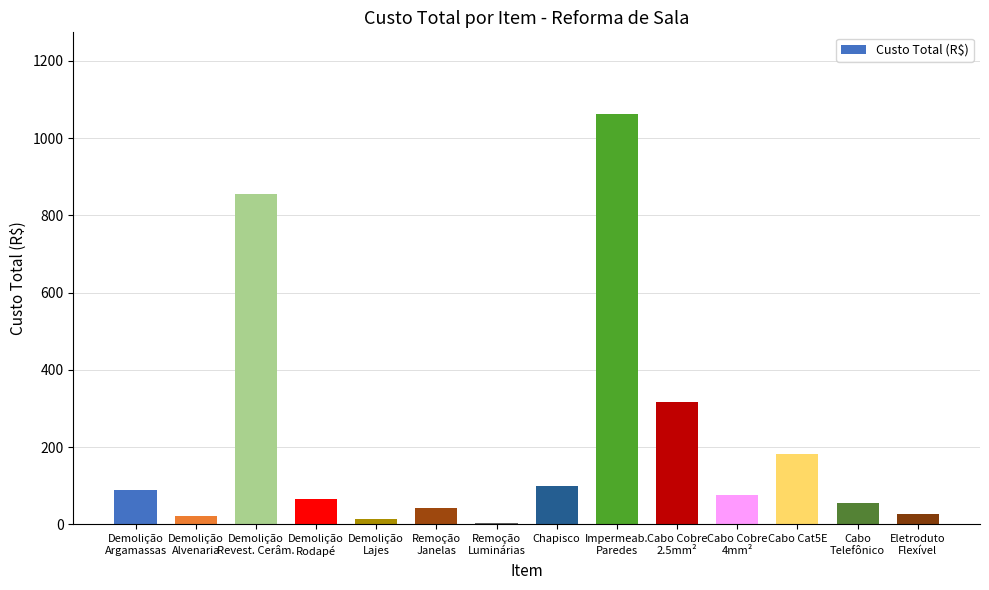

What is the sum of all values?

2913.2